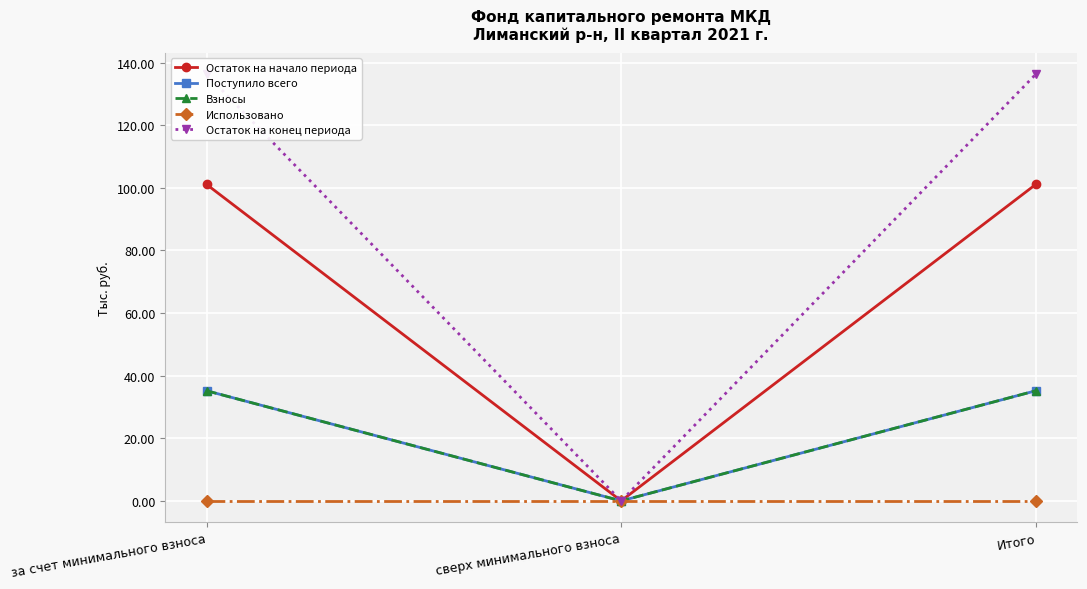

What are all the series names shown in the legend?

Остаток на начало периода, Поступило всего, Взносы, Использовано, Остаток на конец периода